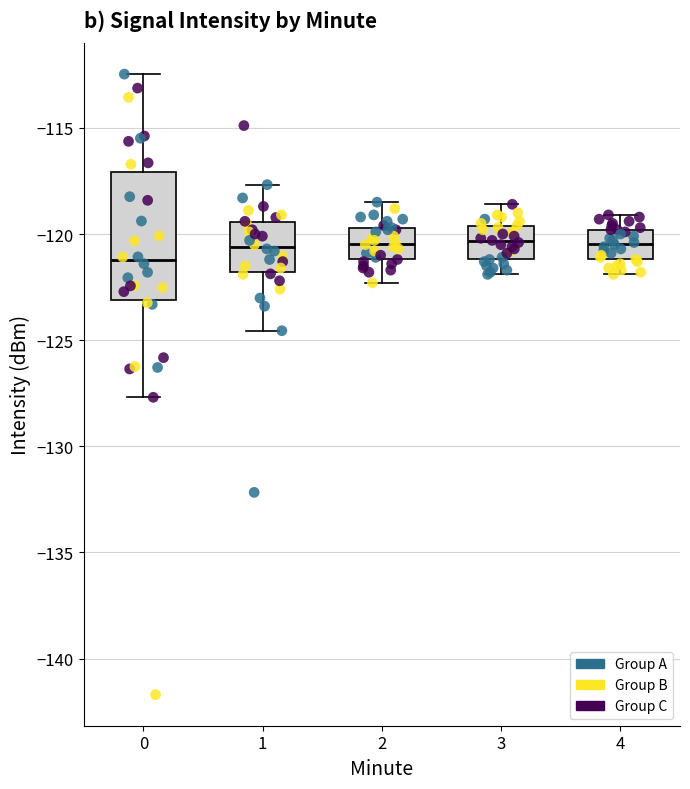

Which box is the tallest, from its lower edge to its upper edge?

0